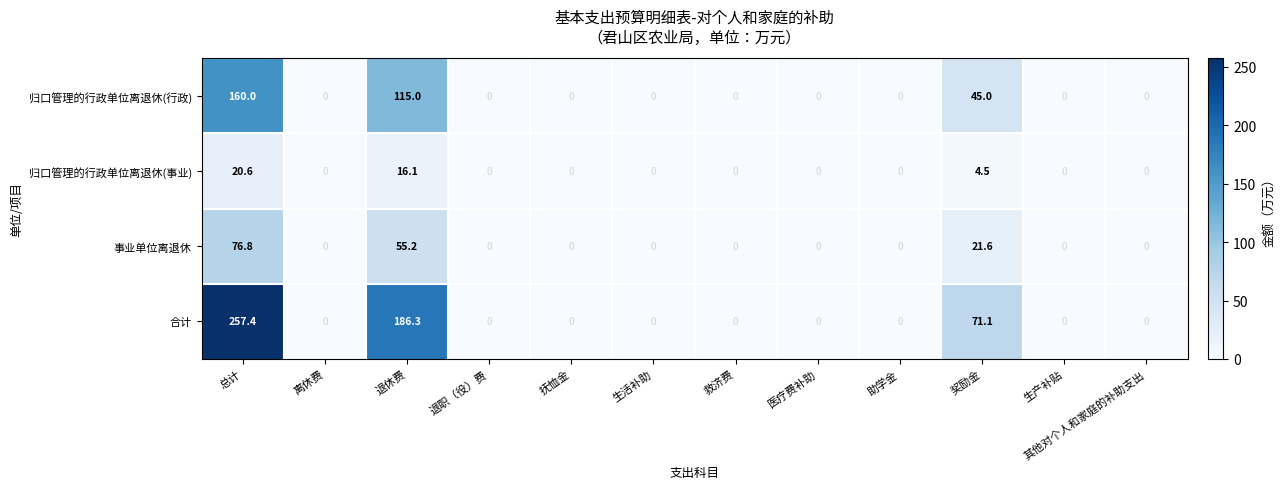

How many categories are shown in the chart?

12